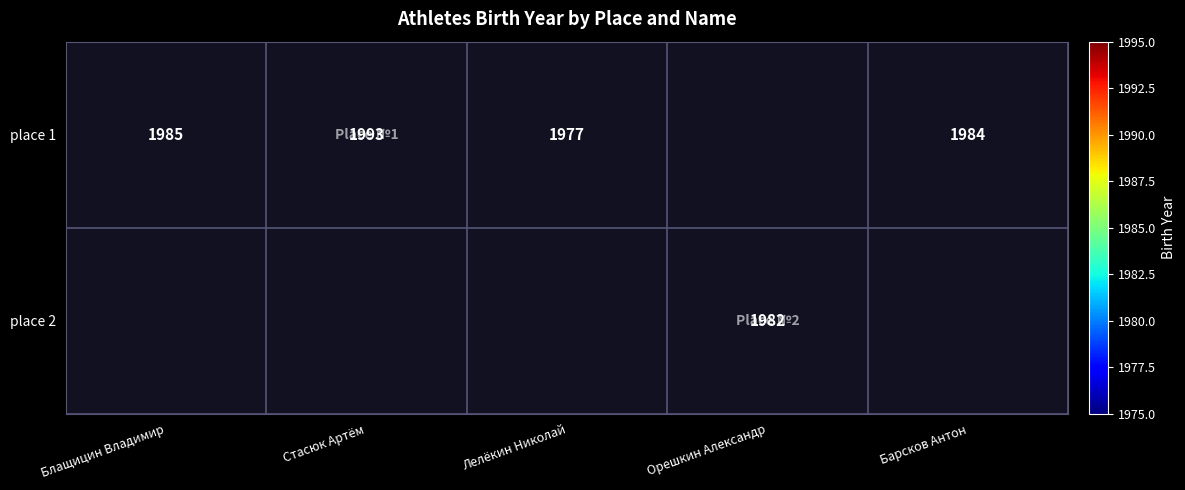

The place 1 series shows 1984 at Барсков Антон. True or false?

True